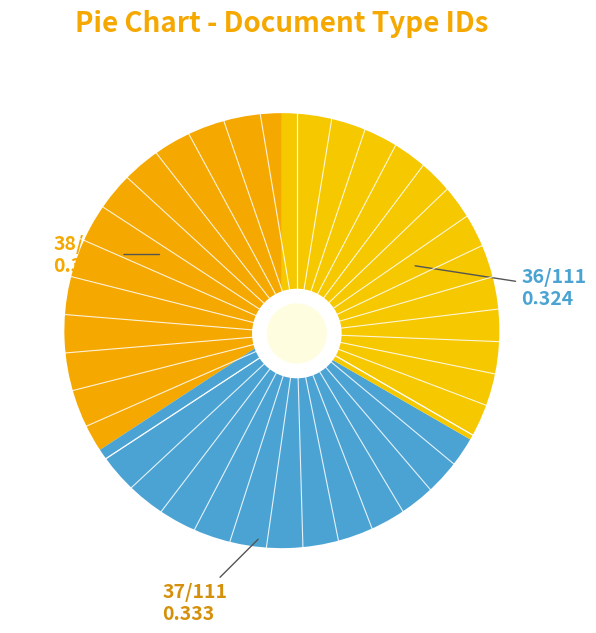

Count the number of slices in the pie.

3